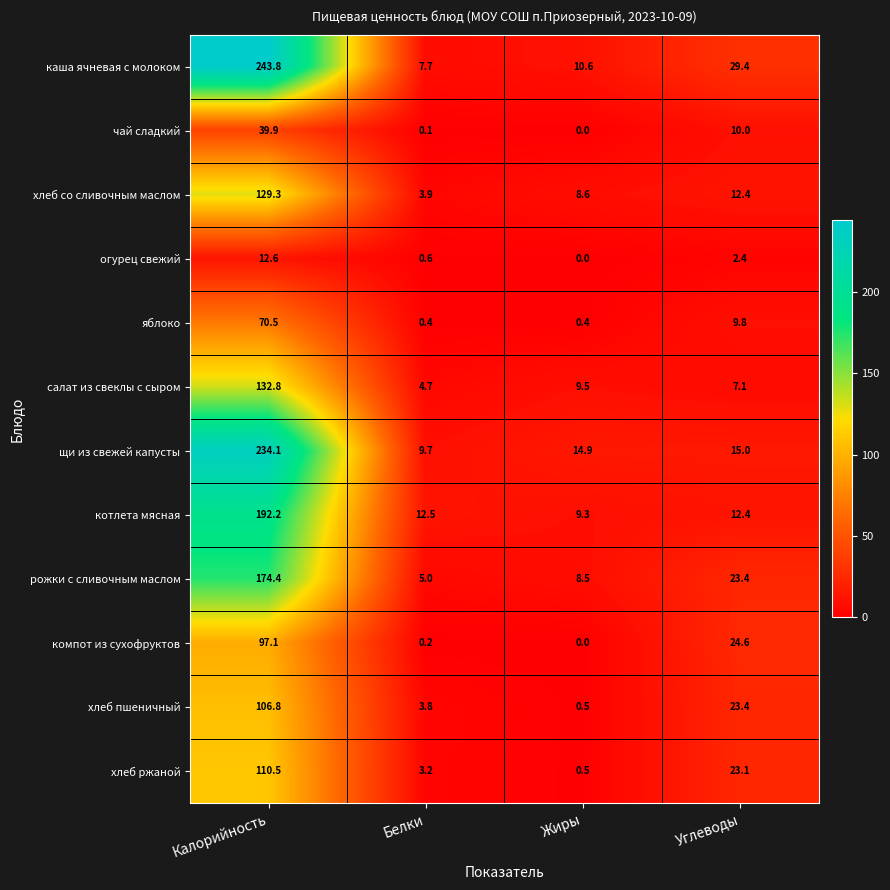

Which series changed the most between Калорийность and Углеводы?

щи из свежей капусты